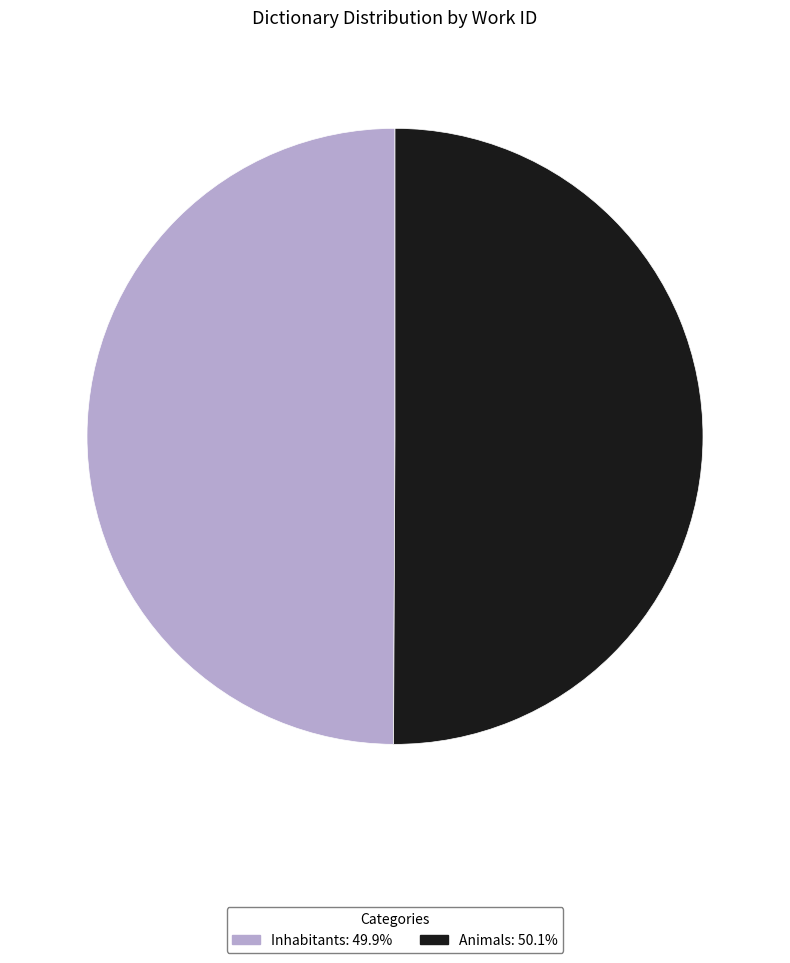

What is the ratio of the value at Animals: 50.1% to the value at Inhabitants: 49.9%?

1.0